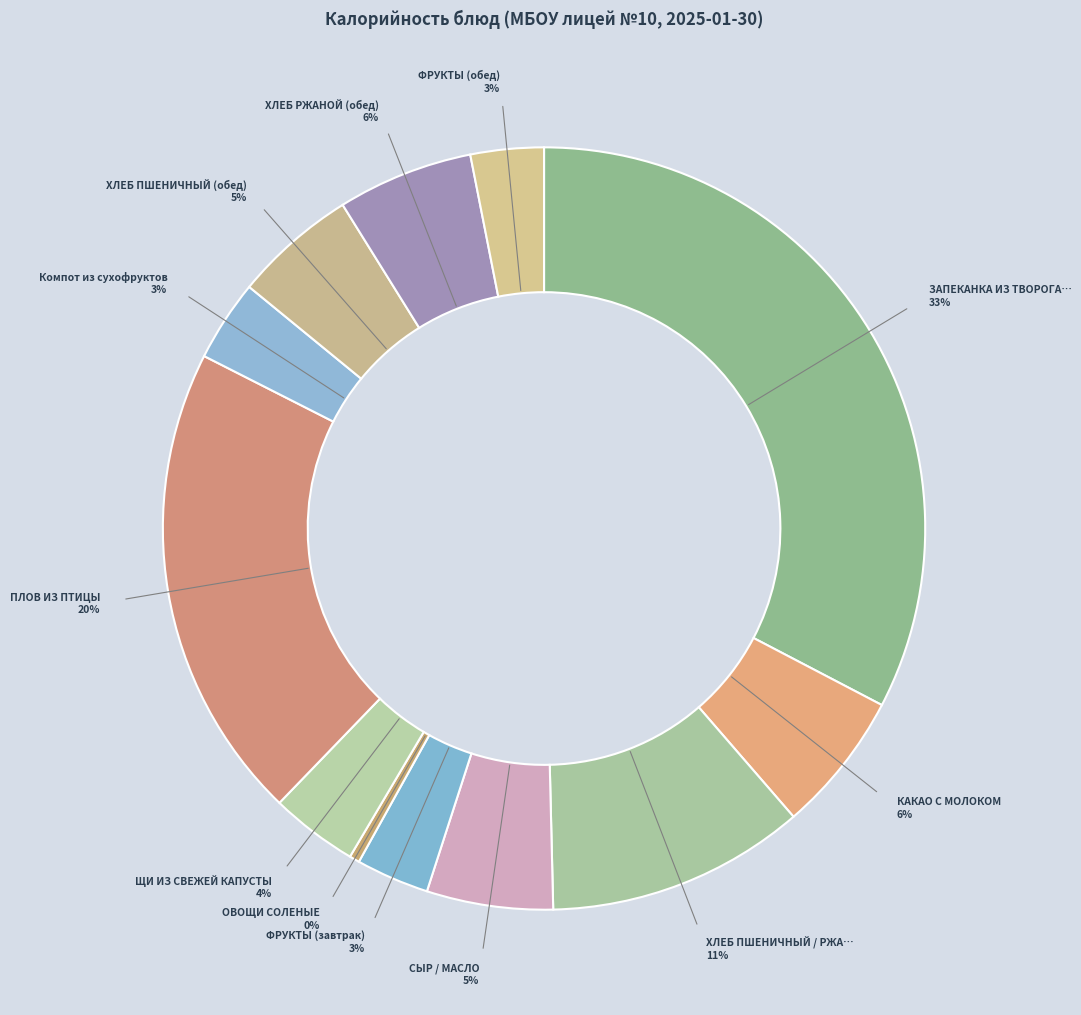

What is the smallest slice in the pie chart?

ОВОЩИ СОЛЕНЫЕ